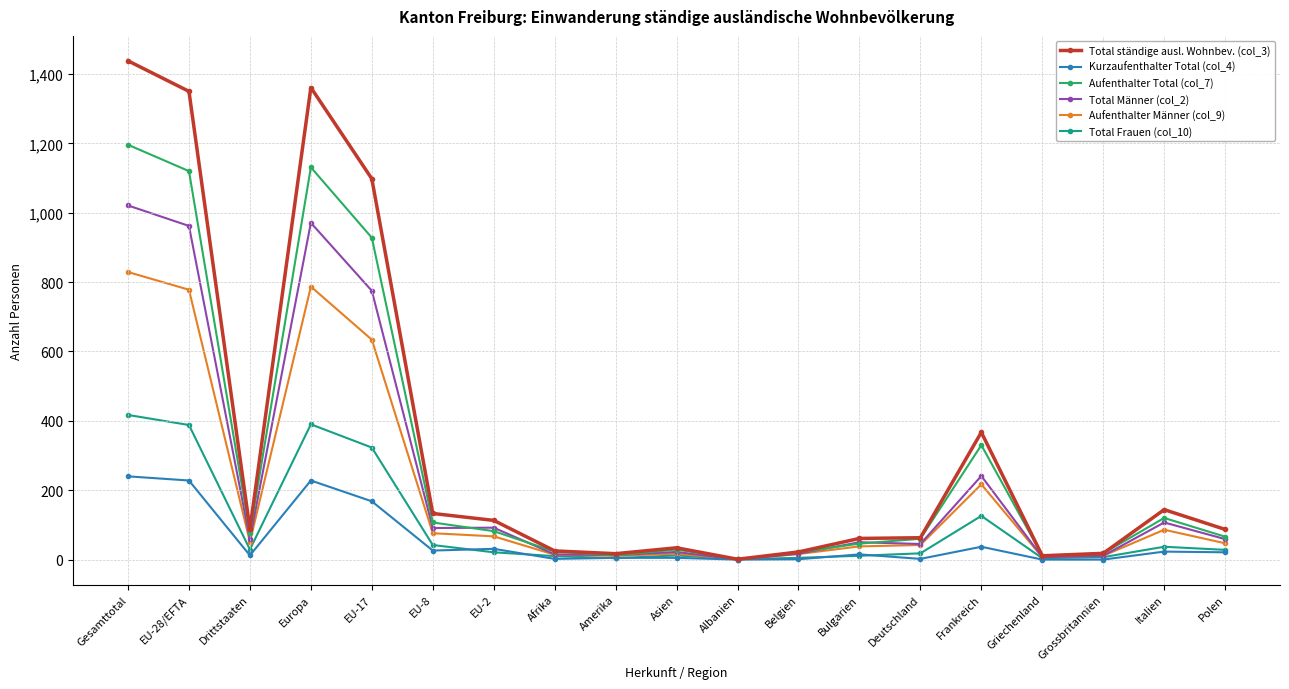

What is the sum of all Total Männer (col_2) values?

4558